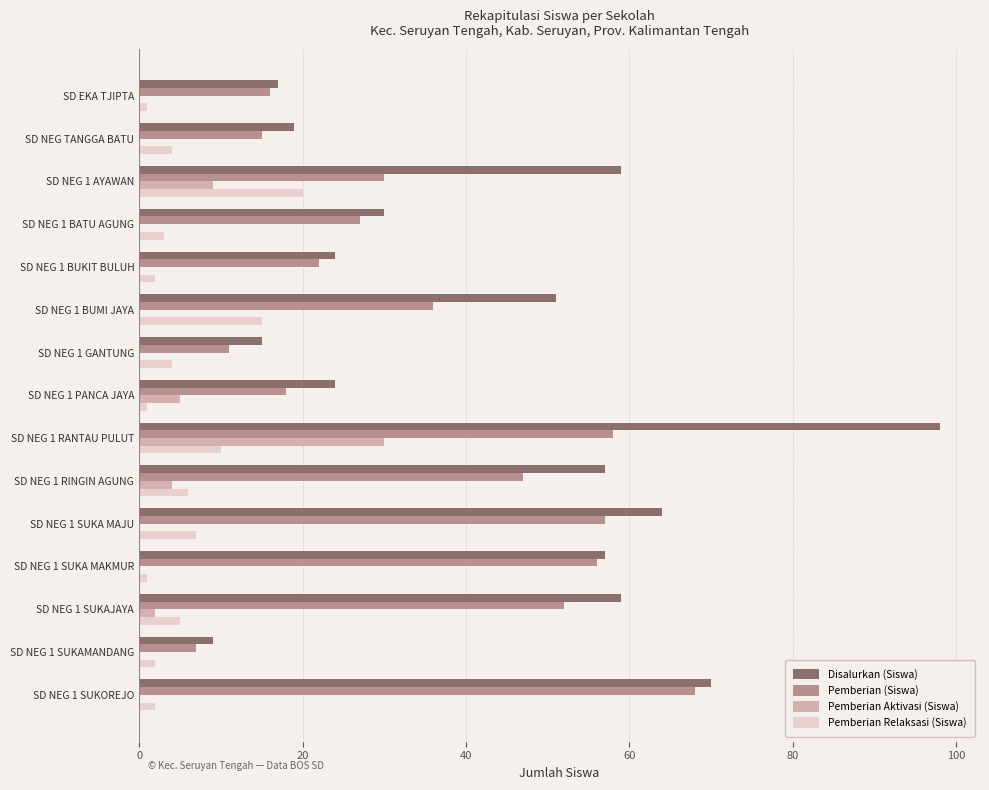

At which category is the sum across all series the highest?

SD NEG 1 RANTAU PULUT